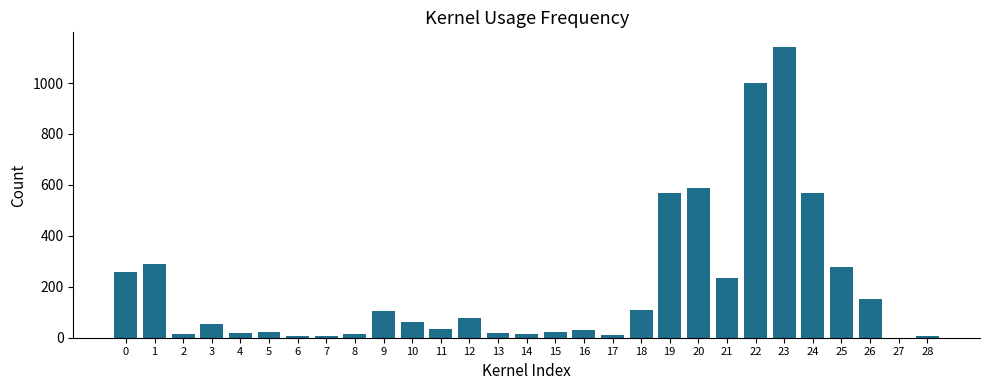

What is the sum of all values?

5714